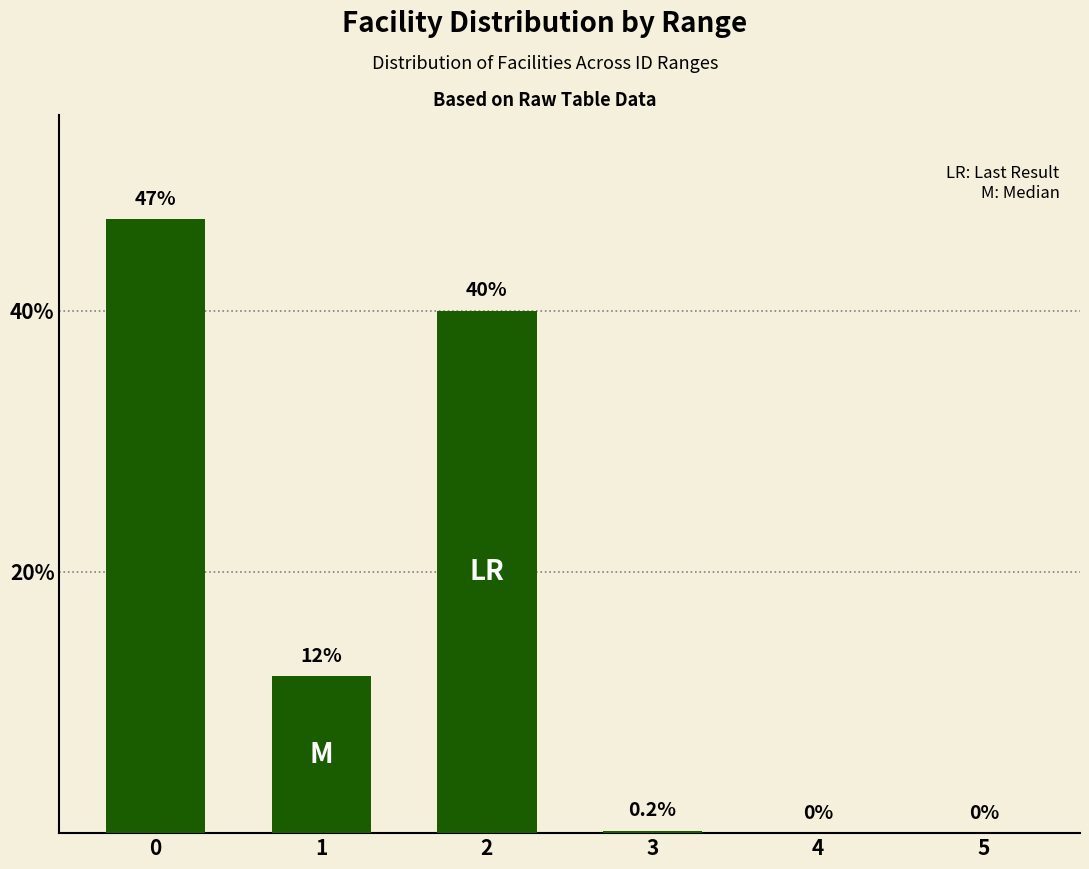

What is the difference between the values at 3 and 4?

0.2